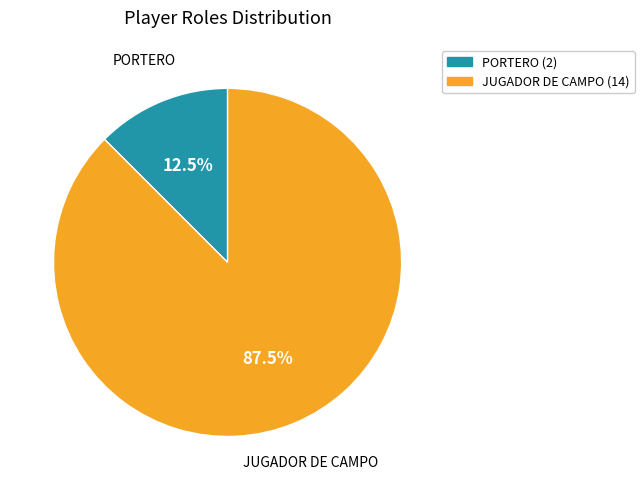

Rank the categories by value from highest to lowest.

JUGADOR DE CAMPO, PORTERO